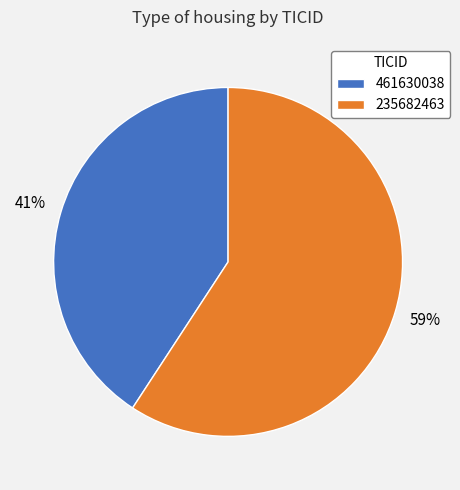

Which slice is the smallest?

461630038